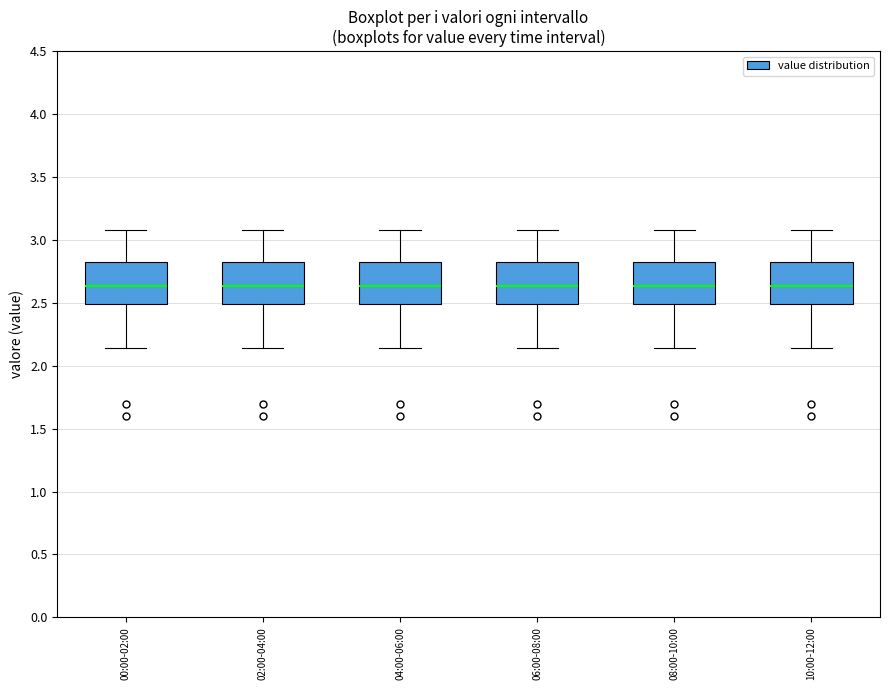

Where is the lower edge of the box for 02:00-04:00 on the y-axis? The values are not printed on the chart, so give them approximately, as read against the axis.

2.50